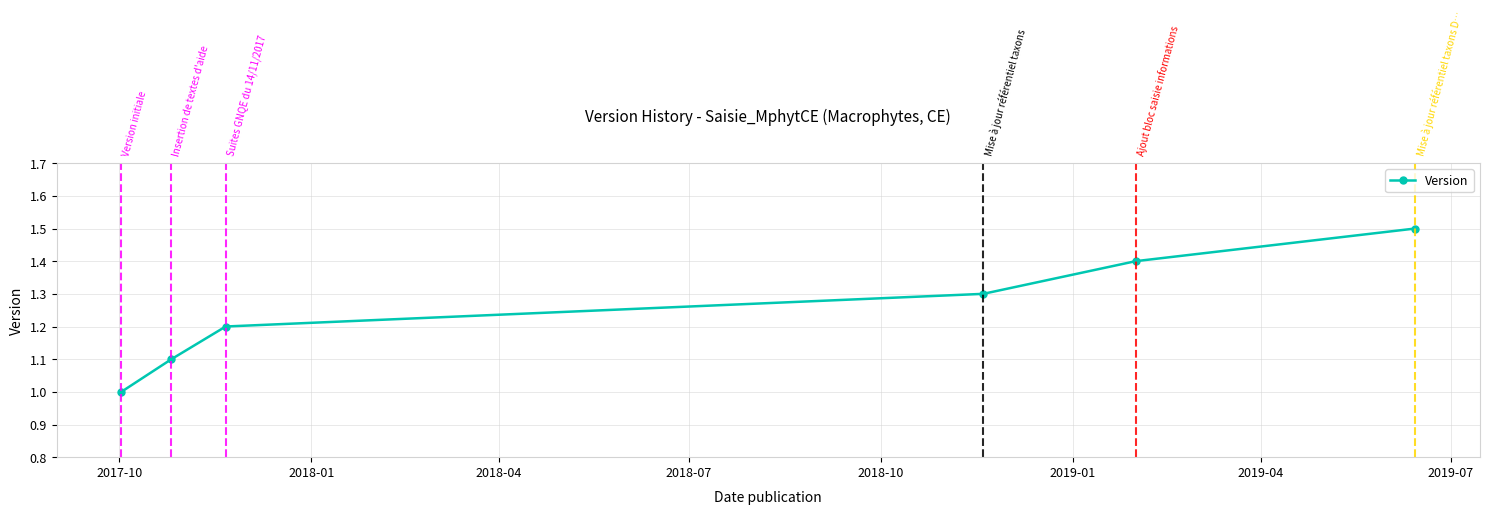

Reading left to right, list all the values displayed in this chart.

1.0	1.1	1.2	1.3	1.4	1.5